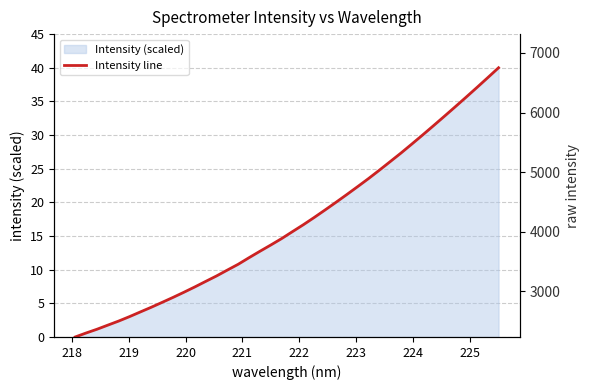

What is the value of the 27th point from the left?

22.3